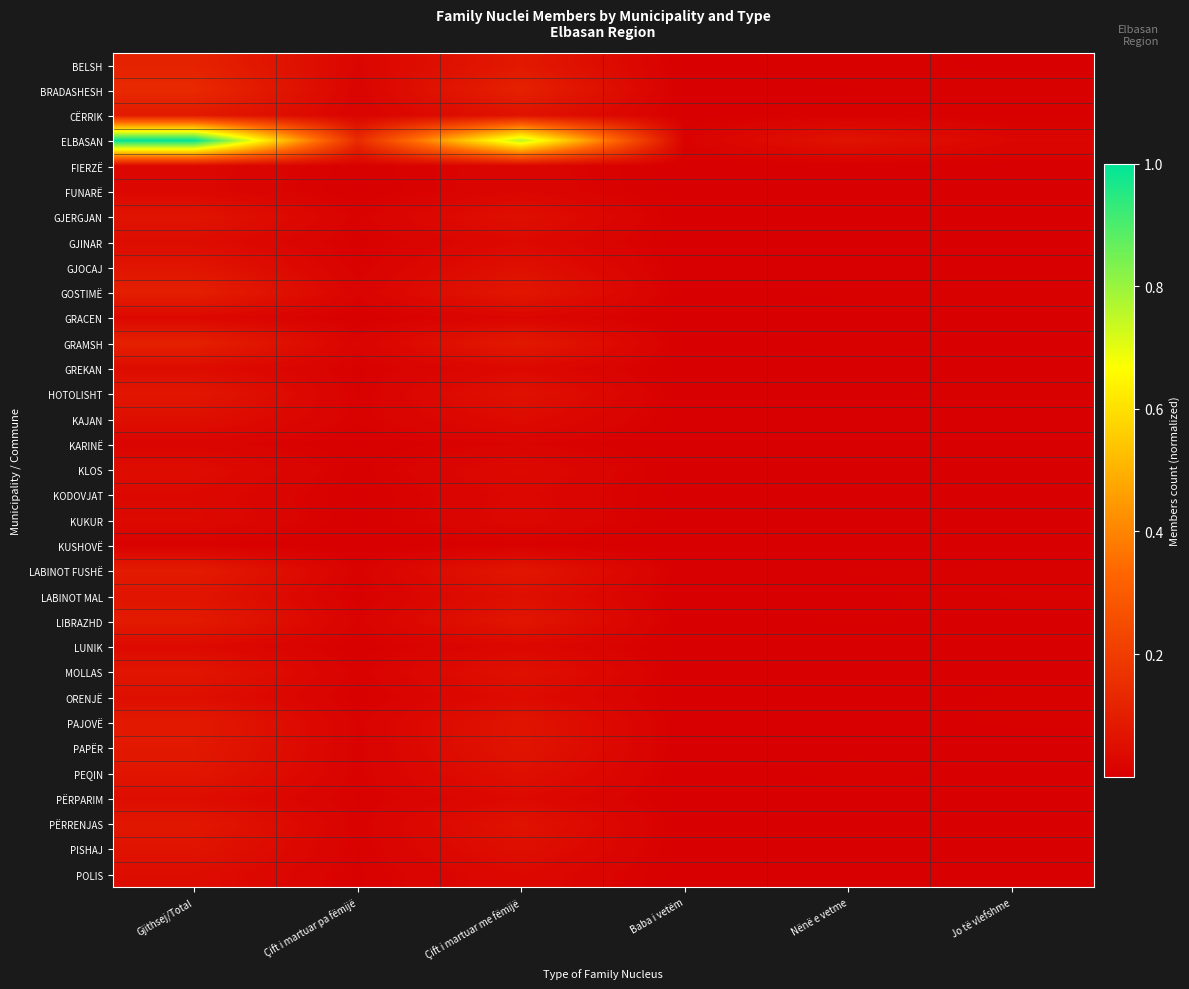

What is the total value across all series at Gjithsej/Total?

3.0